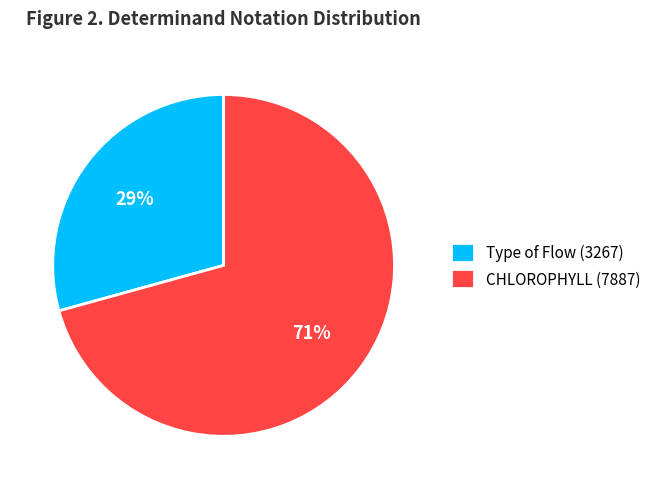

Which slice represents more than half of the pie?

CHLOROPHYLL (7887)